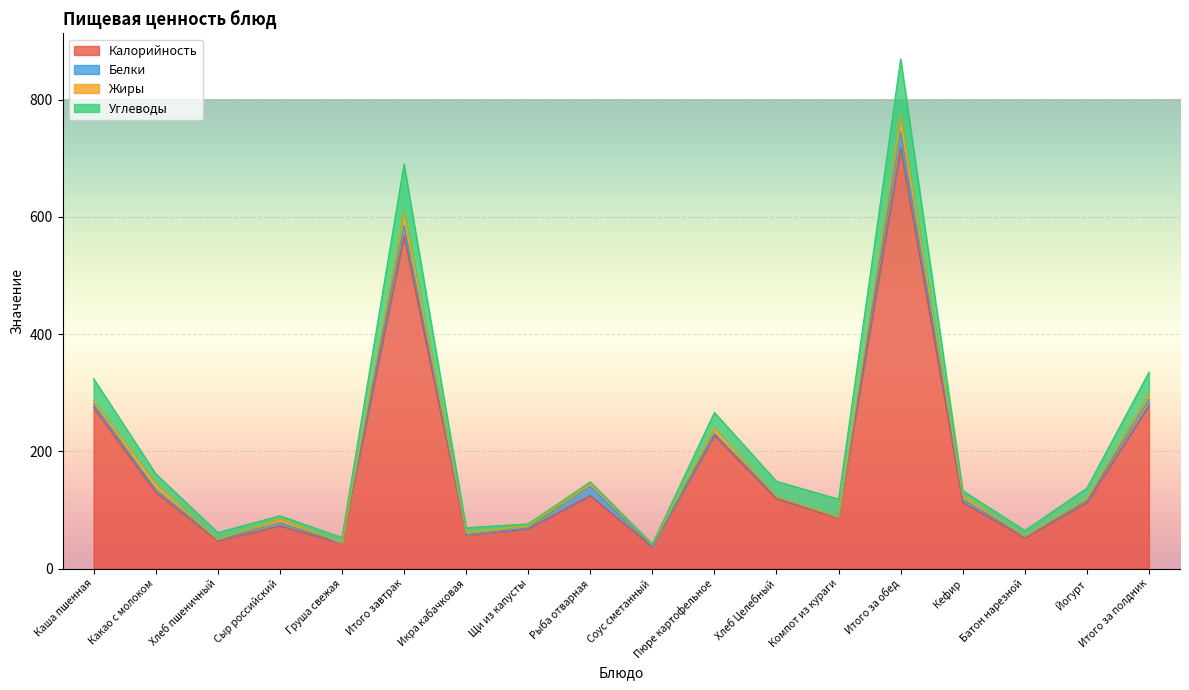

What is the total value across all series at Щи из капусты?

76.2